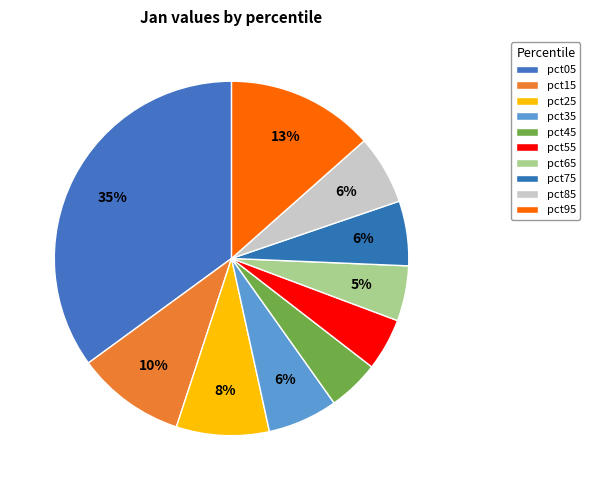

Does pct25 account for over 50% of the chart?

No